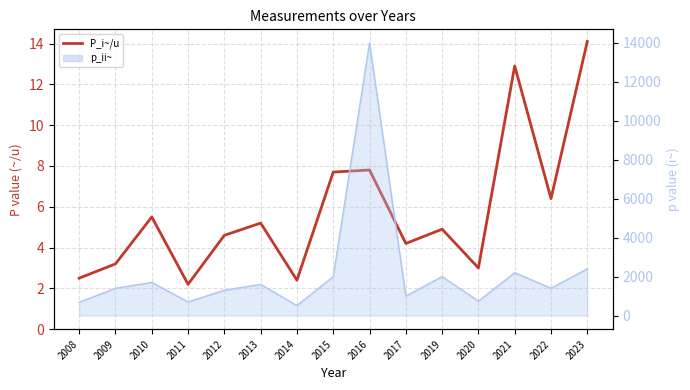

Rank the categories by value from lowest to highest.

2011, 2014, 2008, 2020, 2009, 2017, 2012, 2019, 2013, 2010, 2022, 2015, 2016, 2021, 2023